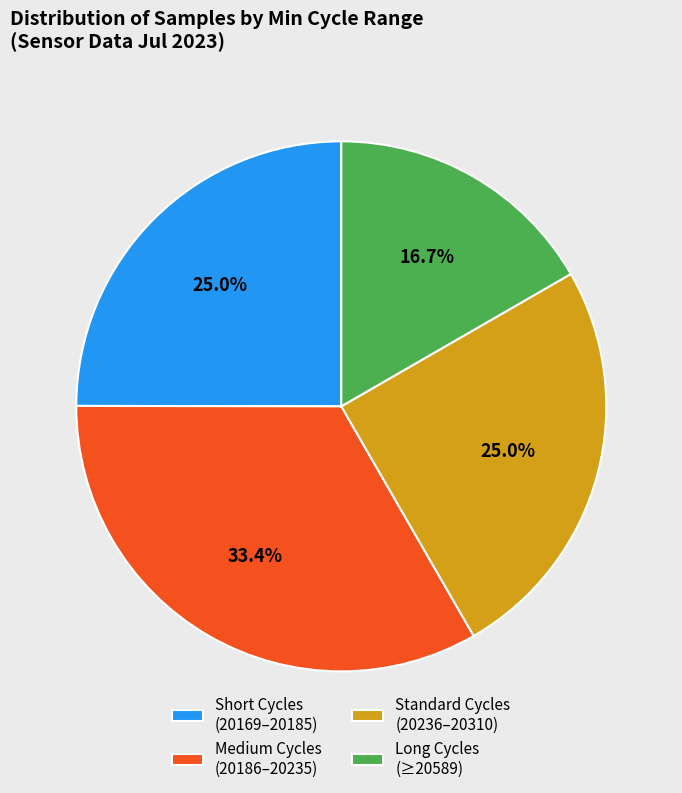

What is the largest slice in the pie chart?

Medium Cycles (20186–20235)